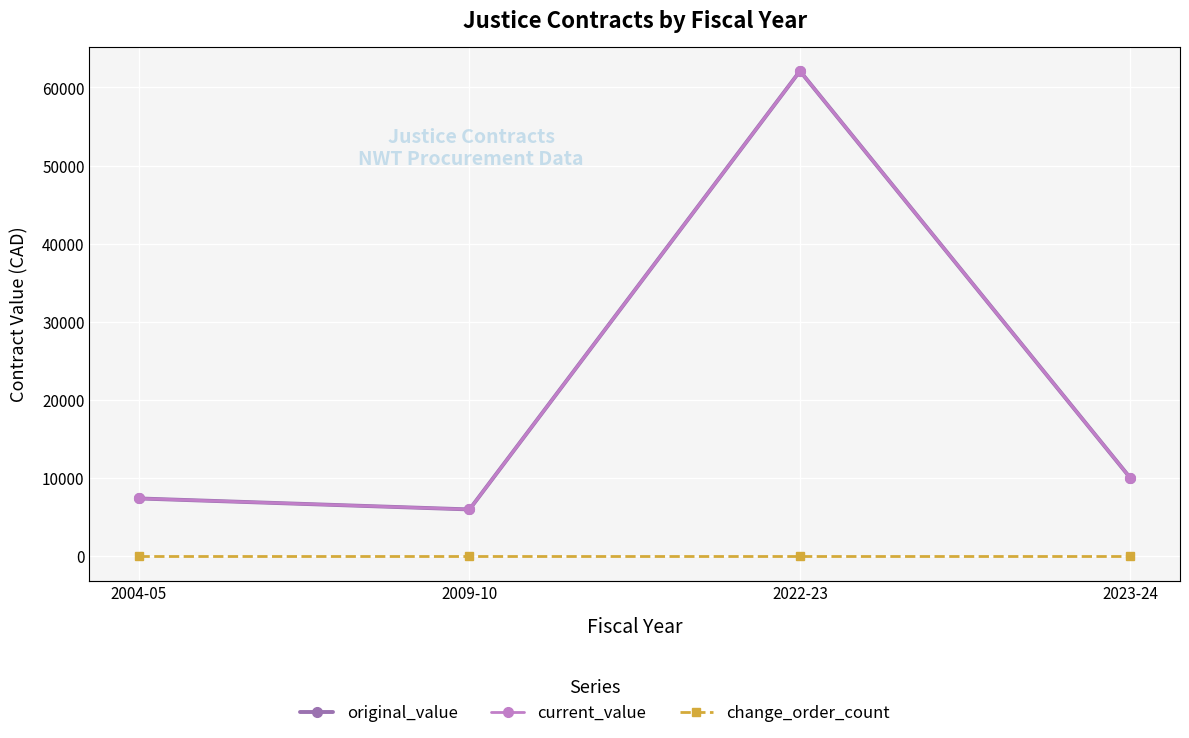

Between 2009-10 and 2023-24, which series saw the biggest shift?

original_value